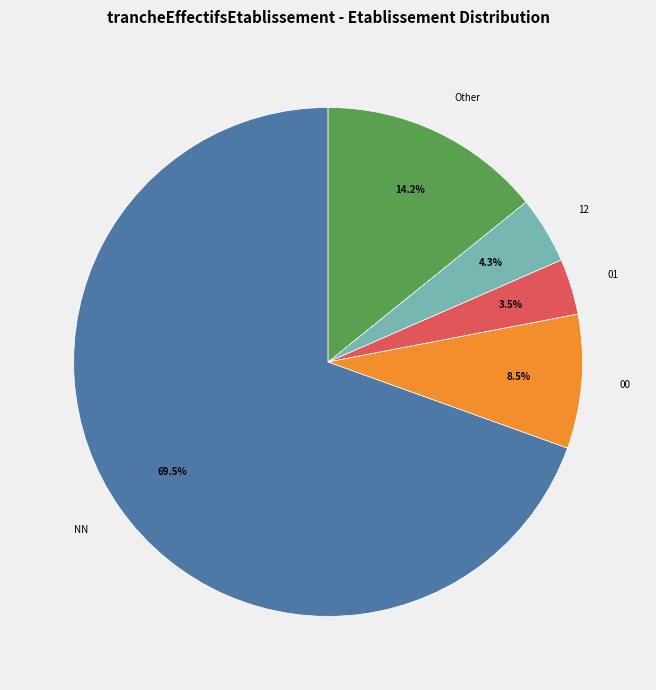

What is the majority slice?

NN